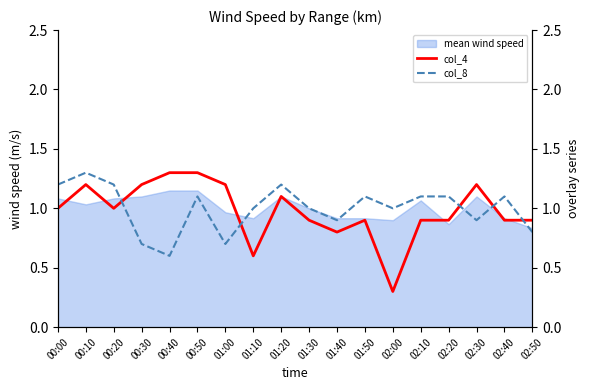

How many interior local peaks does the col_4 series have?

4